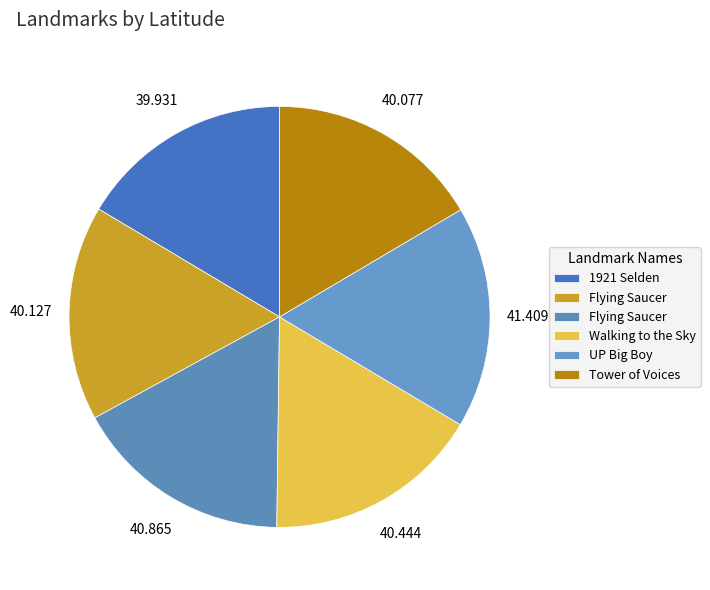

How many segments does this pie chart have?

6